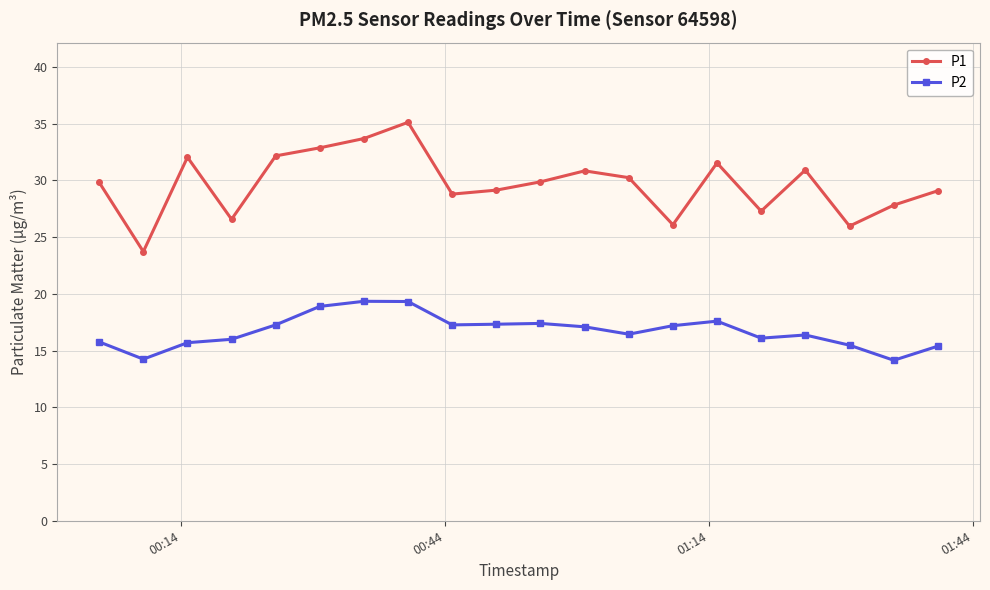

How many lines are shown in the chart?

2